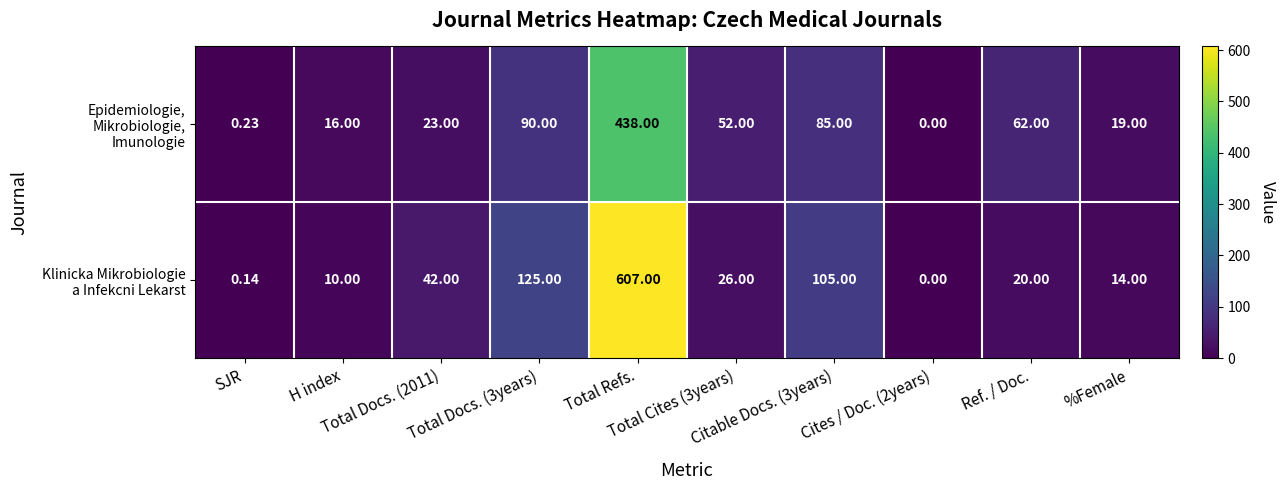

At which category does the chart reach its peak across all series?

Total Refs.